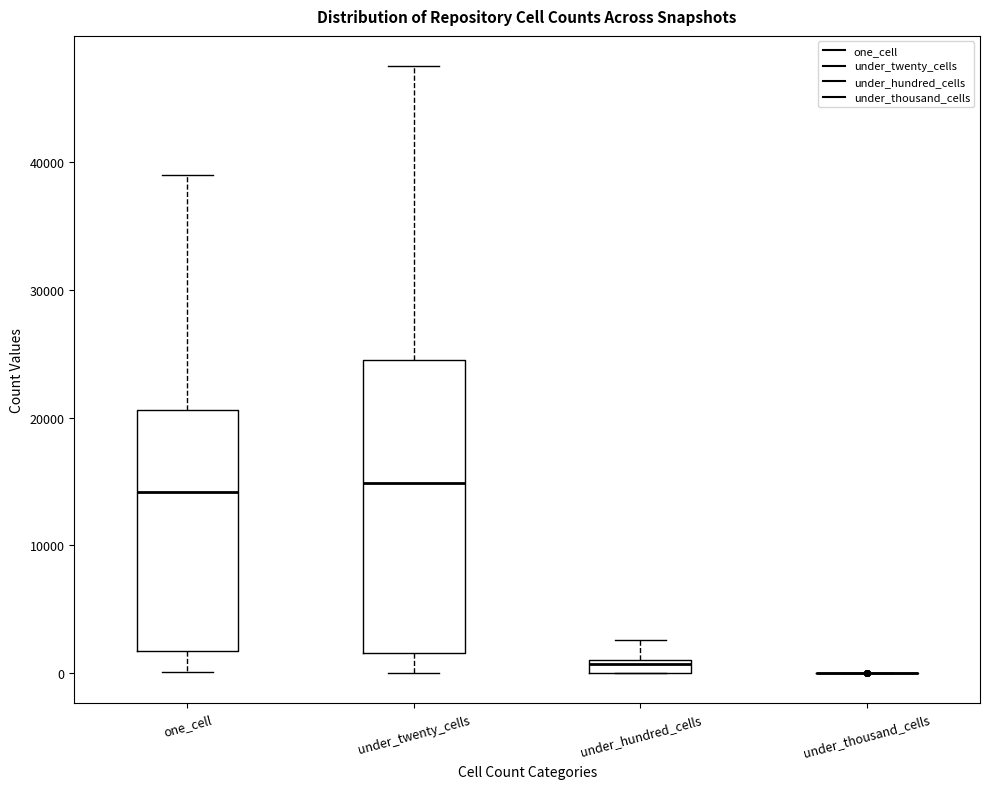

Comparing the boxes themselves (not the whiskers), which one is the tallest?

under_twenty_cells